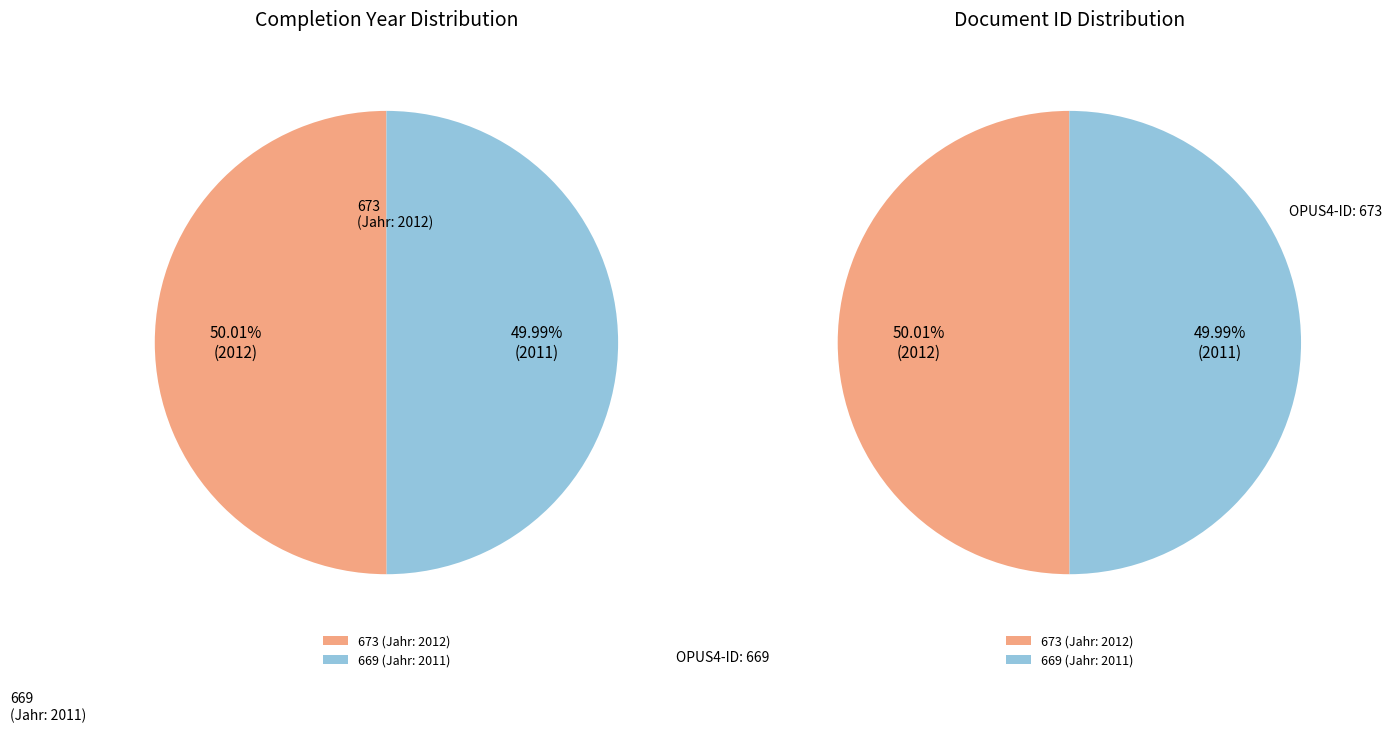

Which has a higher value, 669 or 673?

673